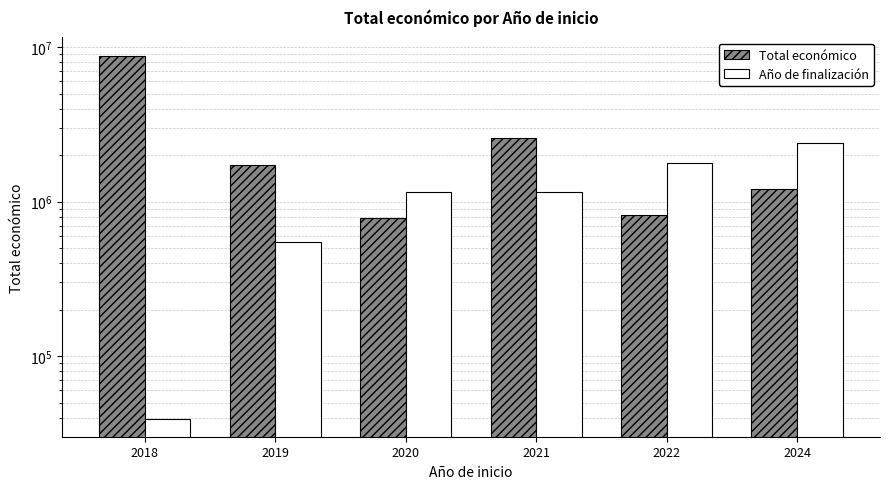

Read the Año de finalización value at 2020.

1157436.8